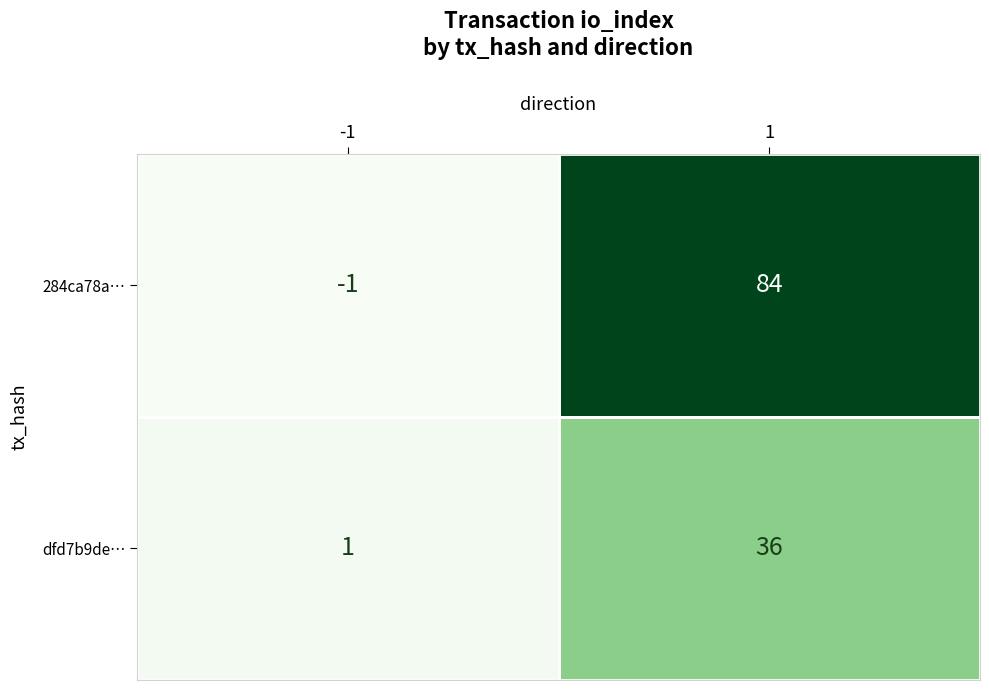

Is the value of dfd7b9de… at 1 greater than the value of 284ca78a… at -1?

Yes